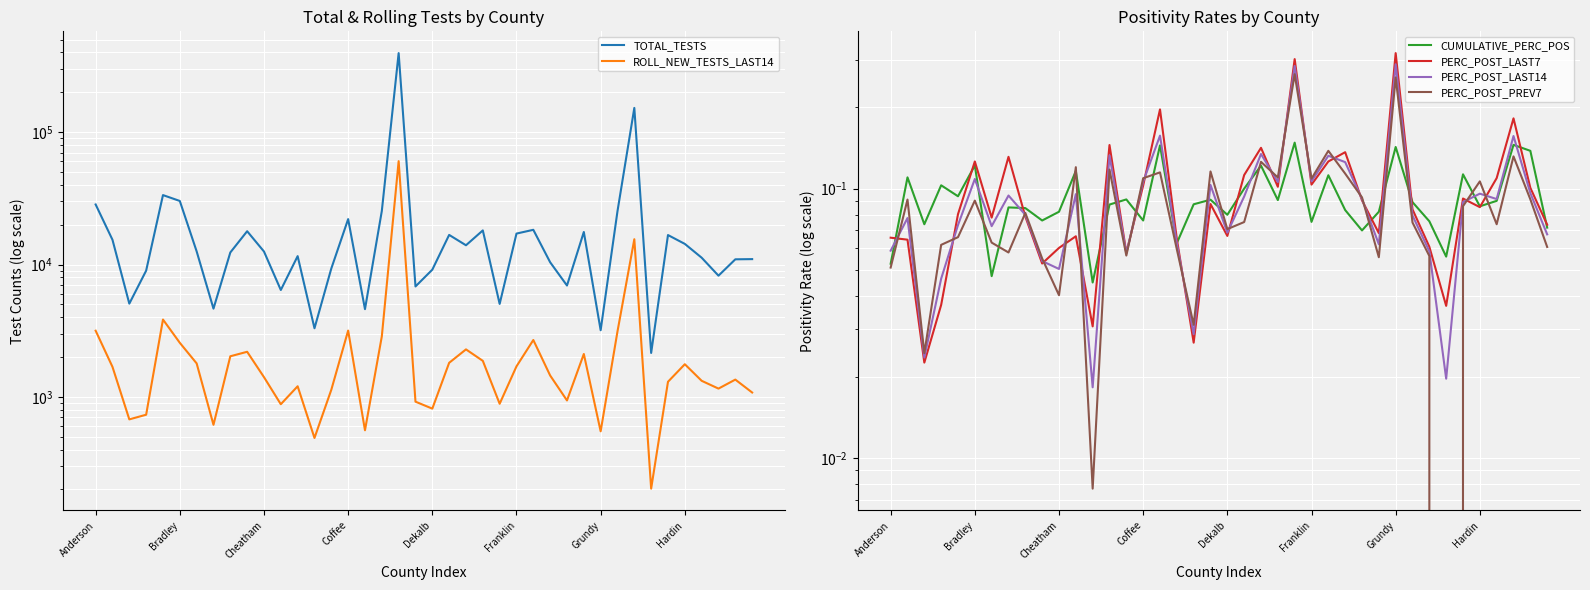

The value of ROLL_NEW_TESTS_LAST14 at Grundy is 162.7. True or false?

False